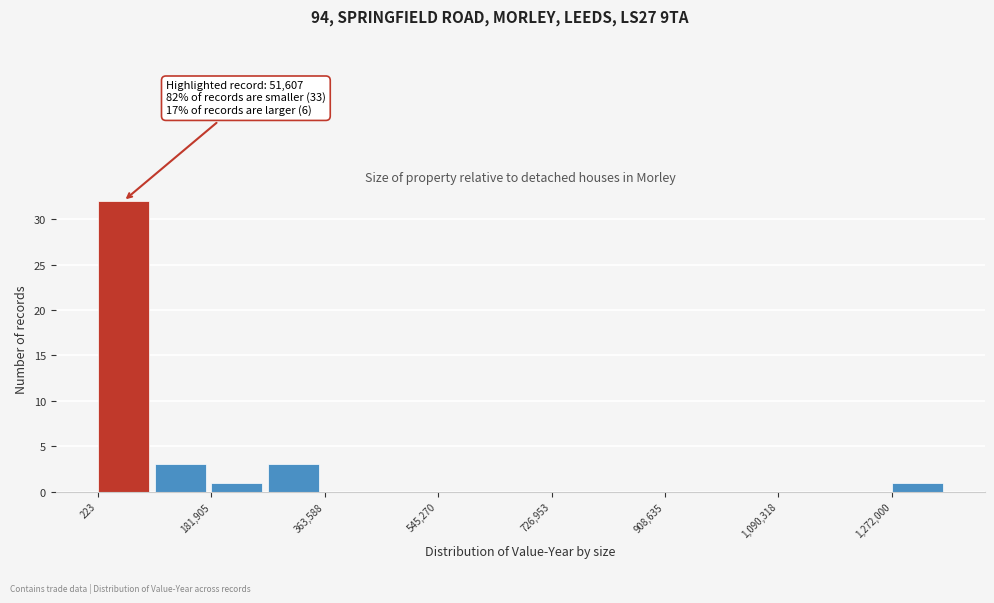

Over which range of the x-axis is the bar tallest?

0 to 100000